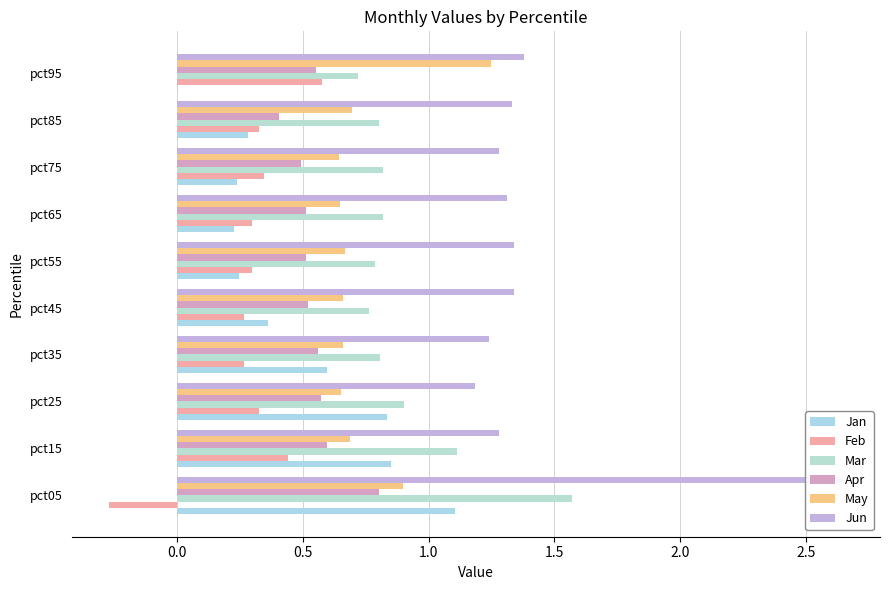

Rank the series at pct15 from lowest to highest value.

Feb, Apr, May, Jan, Mar, Jun